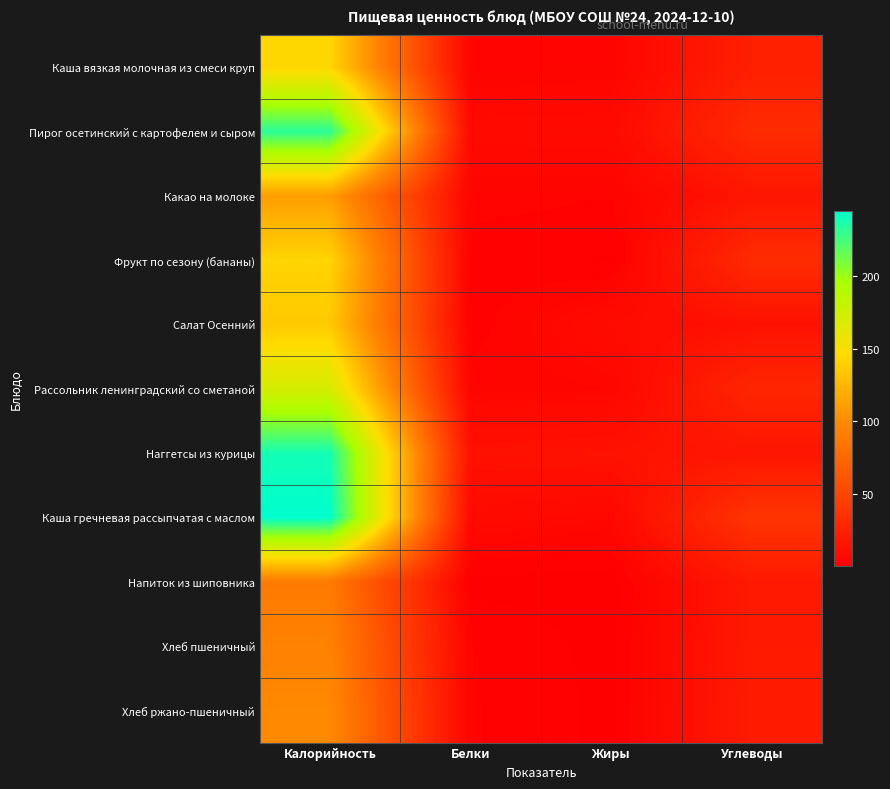

What is the total value across all series at Калорийность?

1701.9